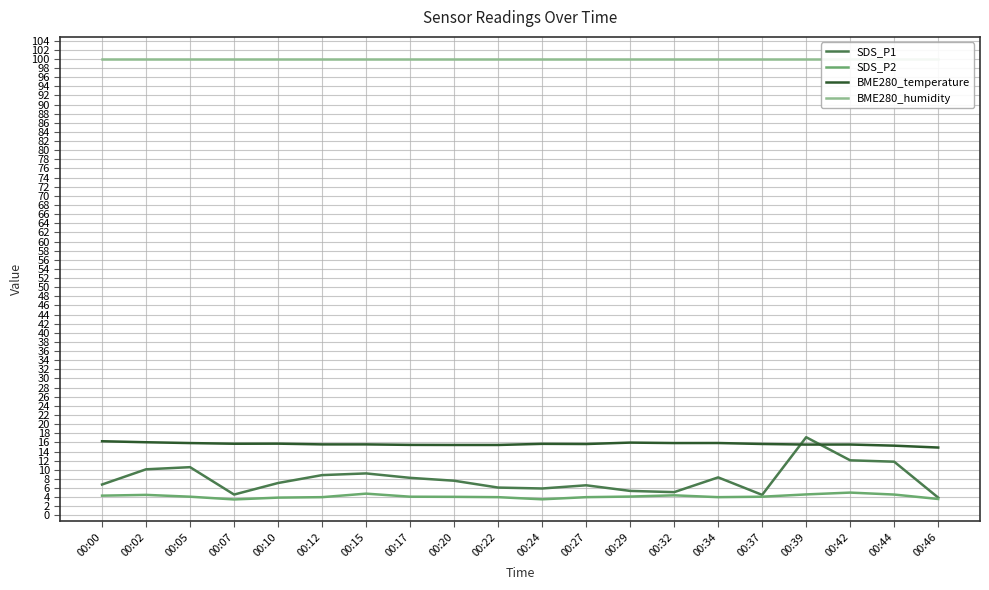

How many lines are shown in the chart?

4